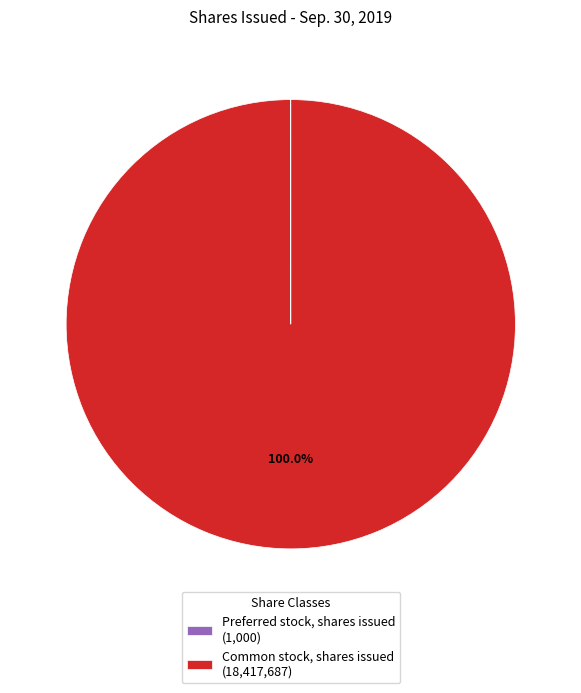

Is there any slice that represents more than half of the pie?

Yes